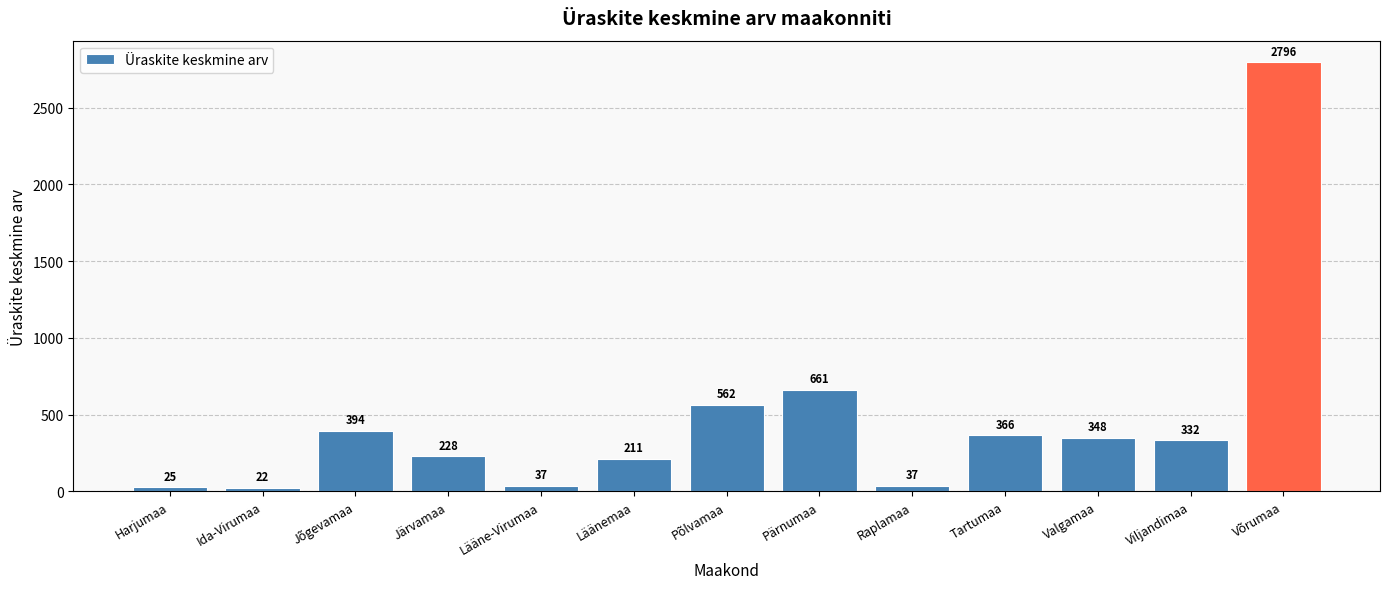

What is the difference between the maximum and minimum values?

2773.1